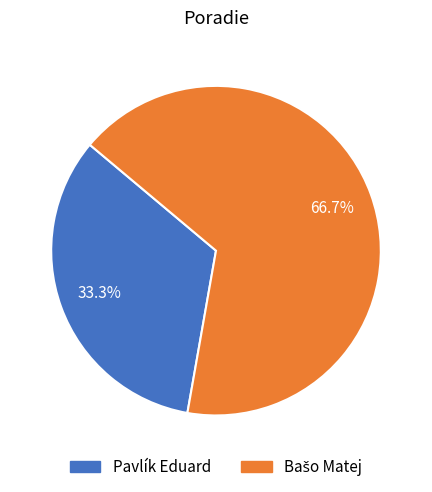

Does any single category account for the majority?

Yes